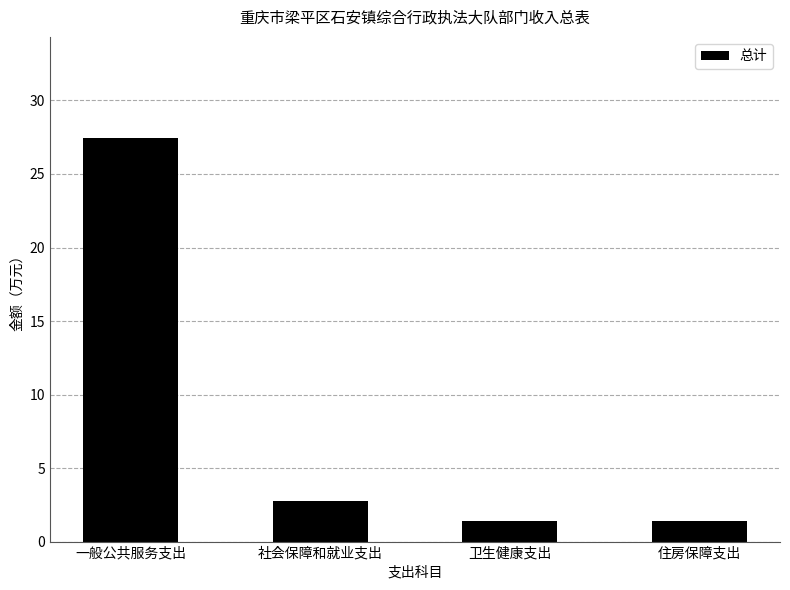

What is the greatest value displayed?

27.5